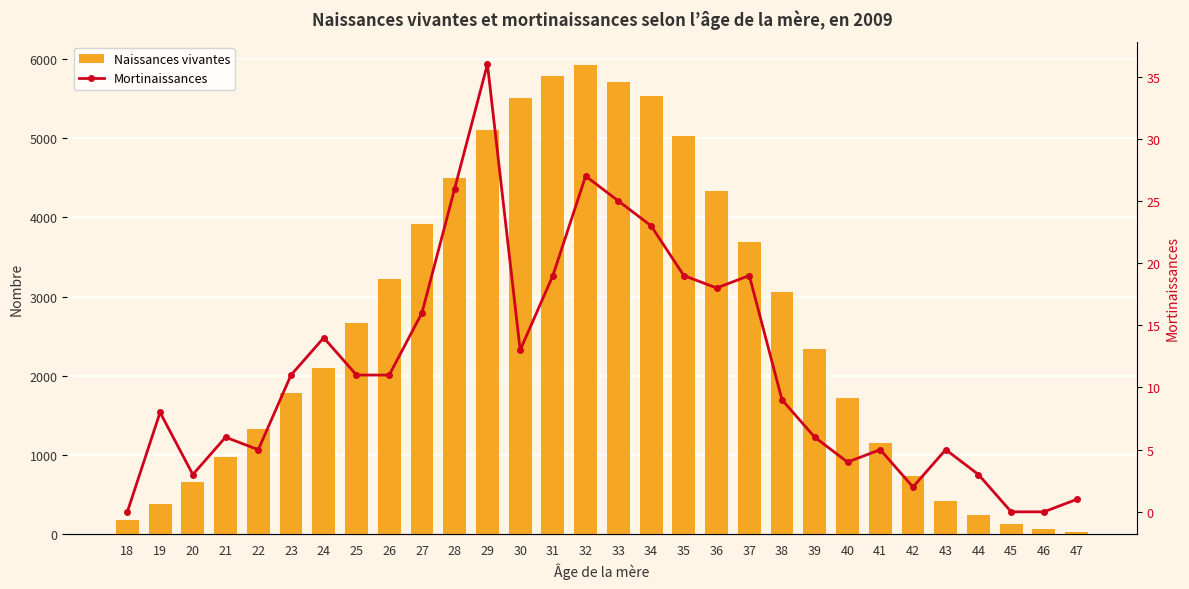

What is the value of the Naissances vivantes bar at the 25th from the left?

729